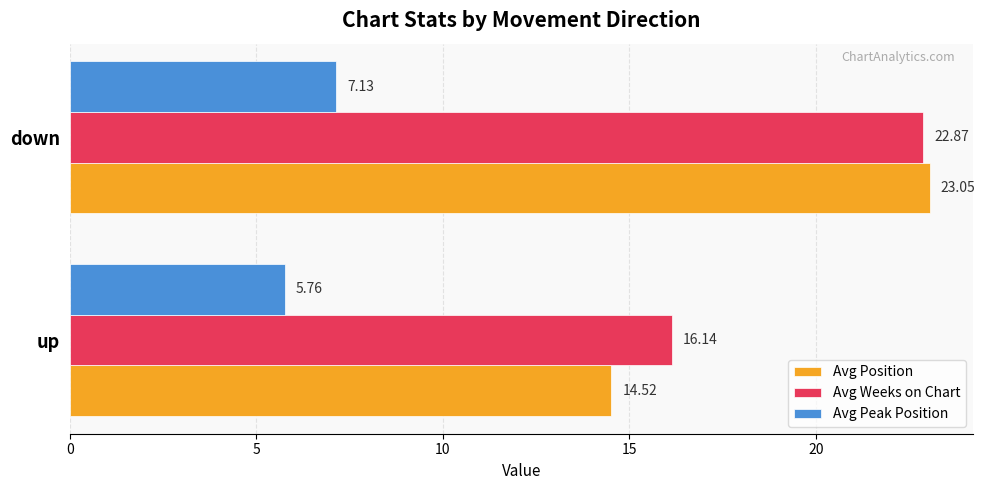

At which label does Avg Position reach its minimum?

up